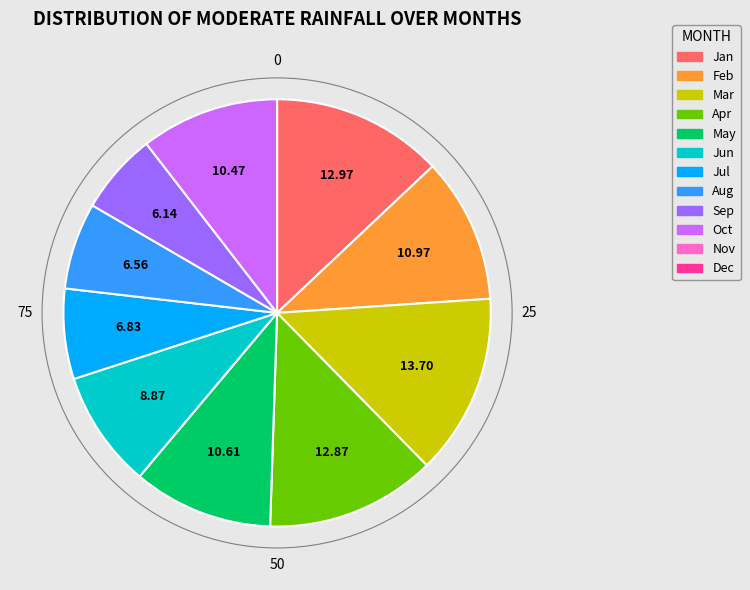

Is there any slice that represents more than half of the pie?

No